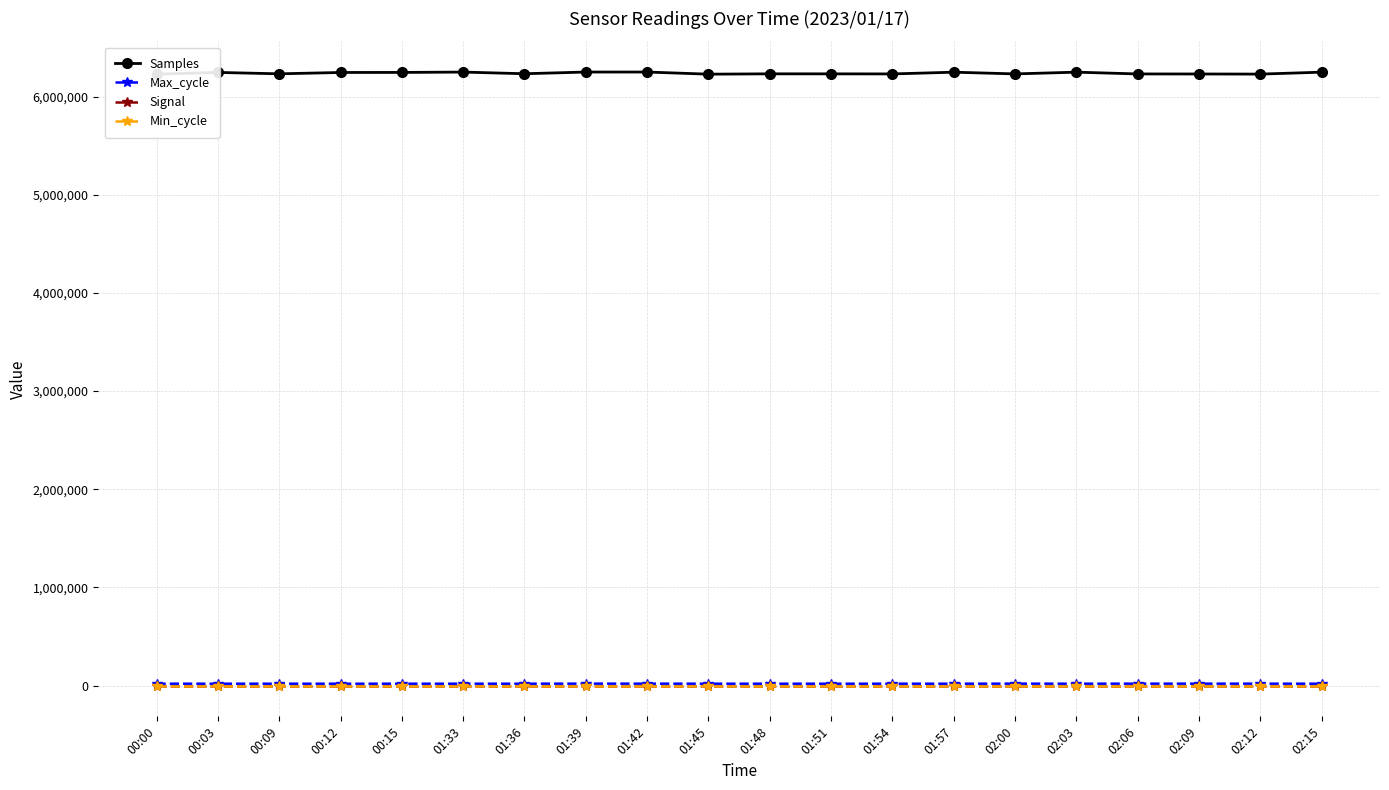

Which series changed the most between 00:03 and 01:33?

Samples